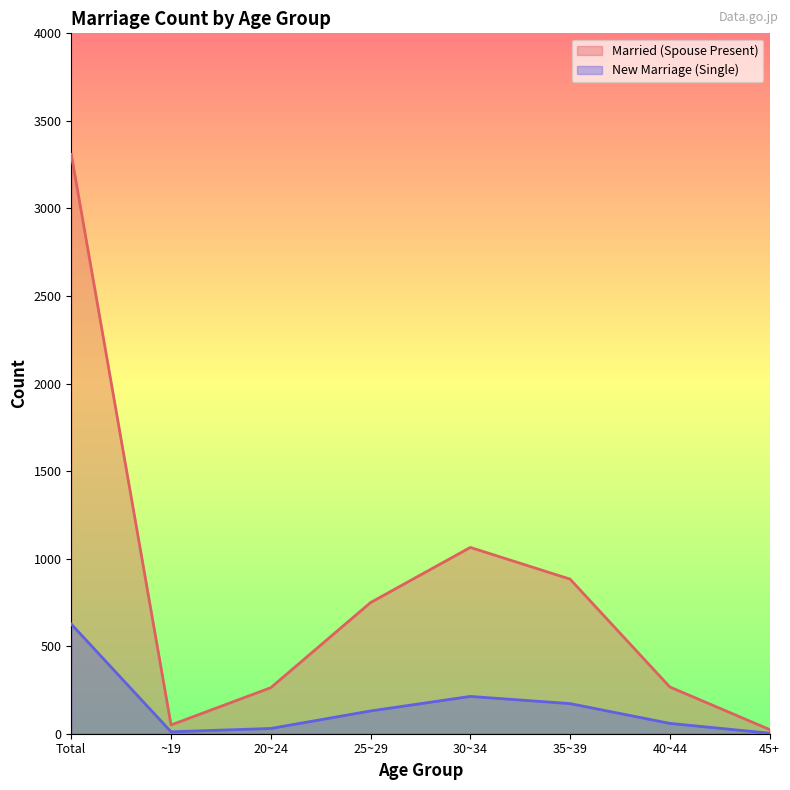

Reading left to right, what are all the values shown in this chart?

Married (Spouse Present): 3309	50	263	749	1064	883	267	24
New Marriage (Single): 626	11	30	130	213	172	59	3